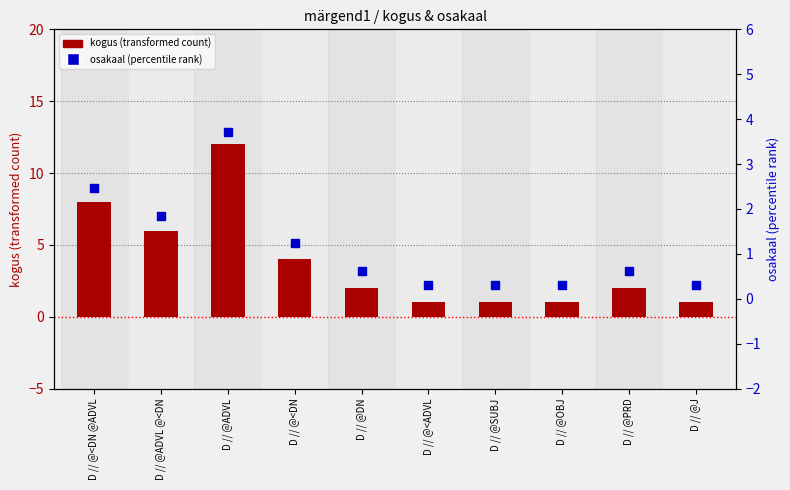

At how many categories does at least one series exceed 4?

3